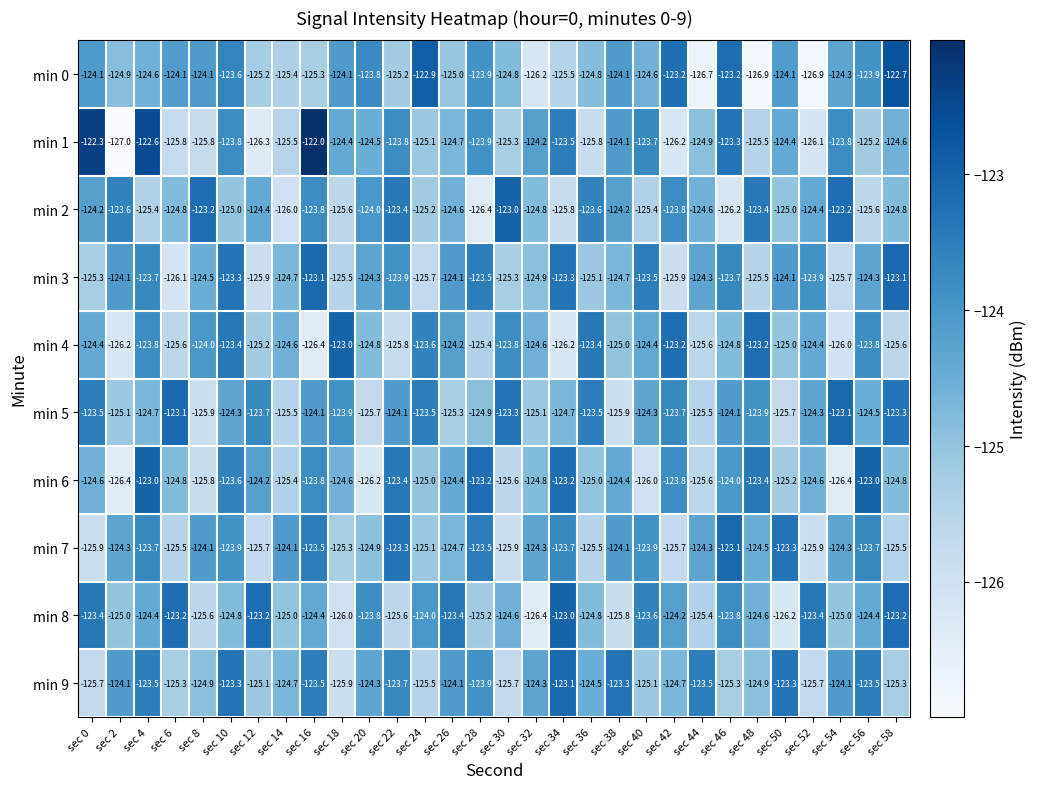

Which series has the widest spread of values?

min 1